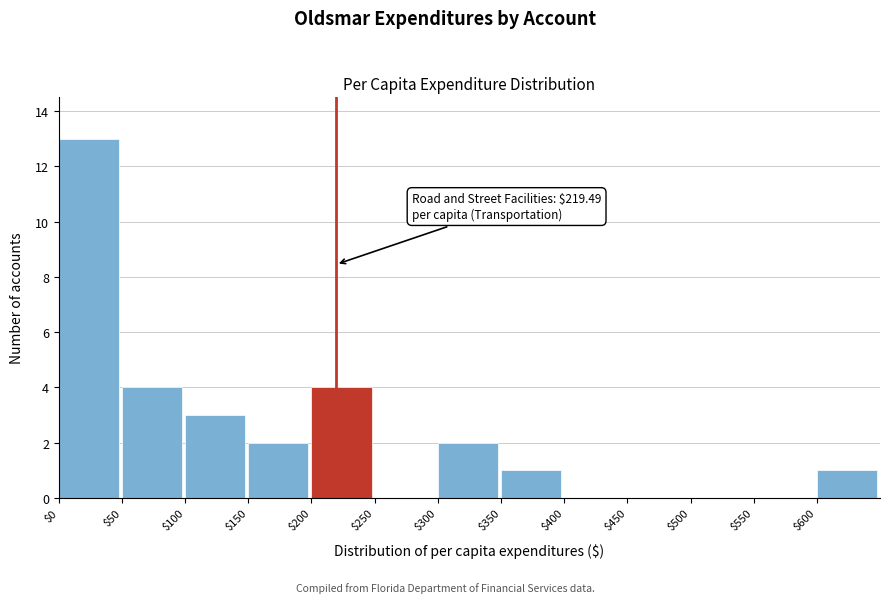

Over which range of the x-axis is the bar tallest?

0 to 50